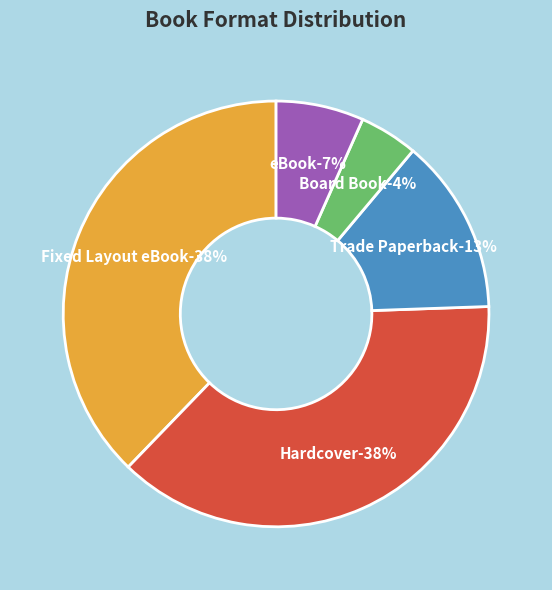

Count the number of slices in the pie.

5